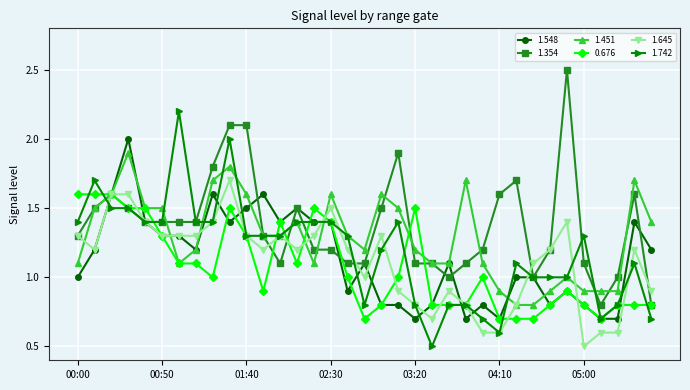

What is the value of the 1.548 point at the 30th from the left?

0.9